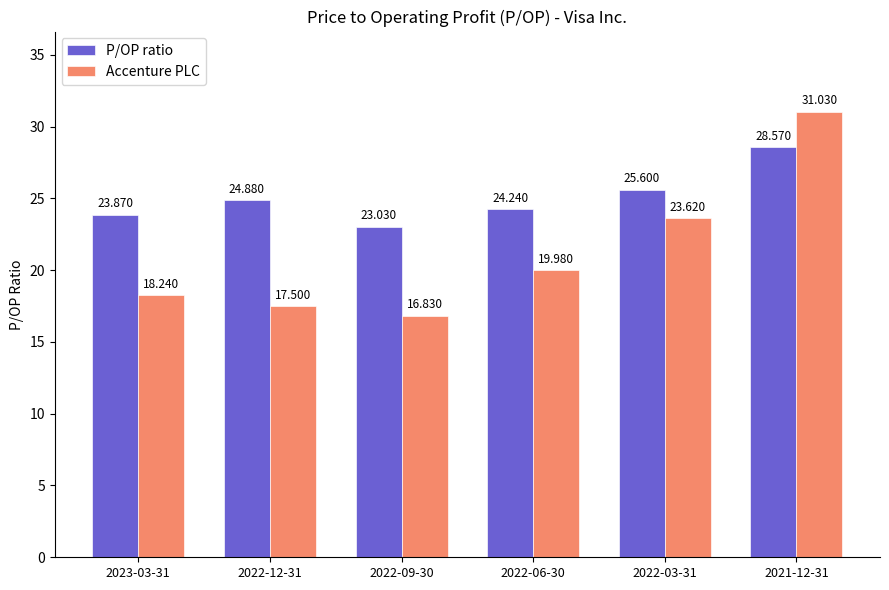

Rank the series by their average value, from highest to lowest.

P/OP ratio, Accenture PLC